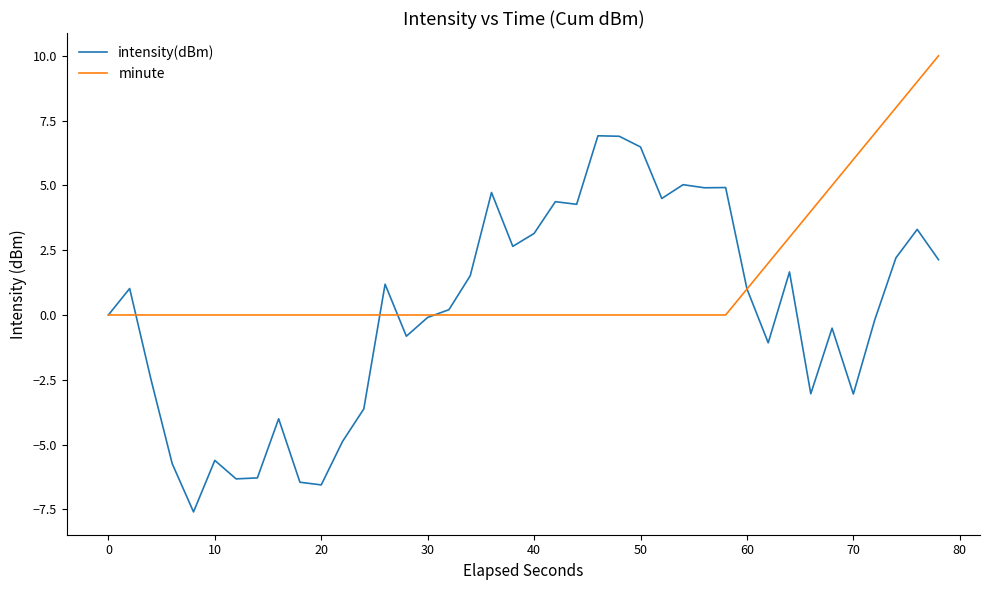

Which series has the largest range (max minus min)?

intensity(dBm)